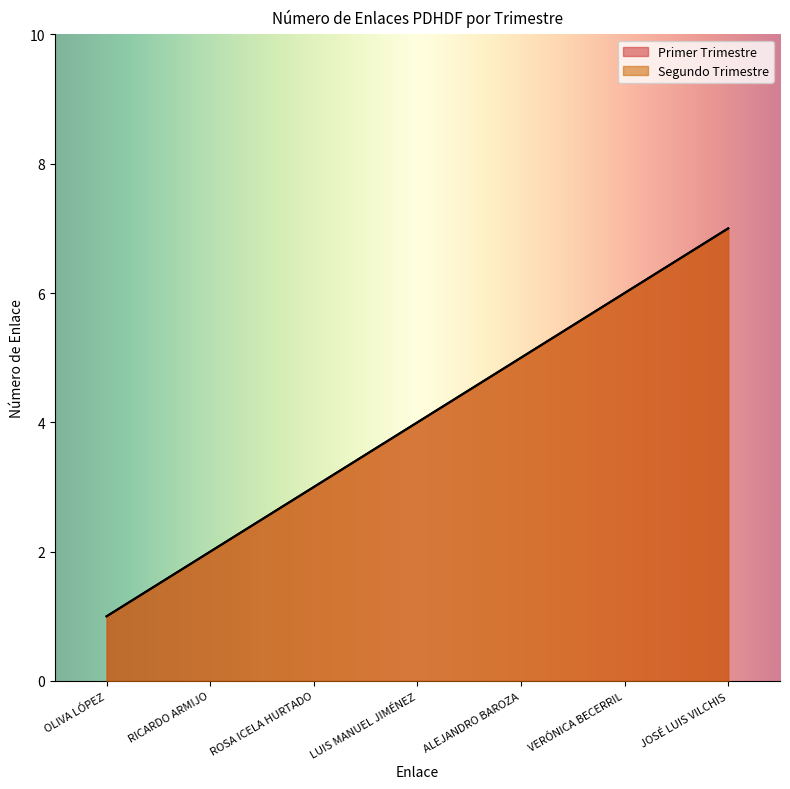

Between VERÓNICA BECERRIL and ROSA ICELA HURTADO, which is larger?

VERÓNICA BECERRIL